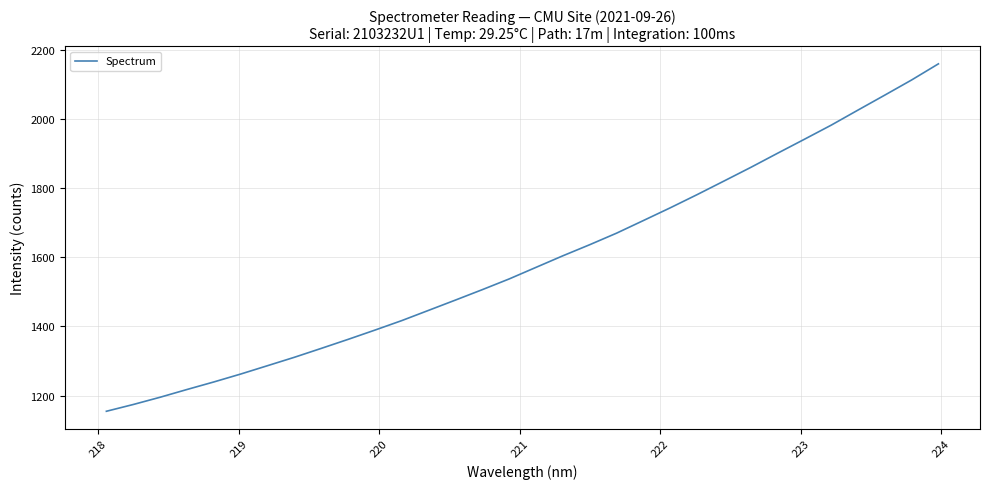

What is the difference between the maximum and minimum values?

1004.2